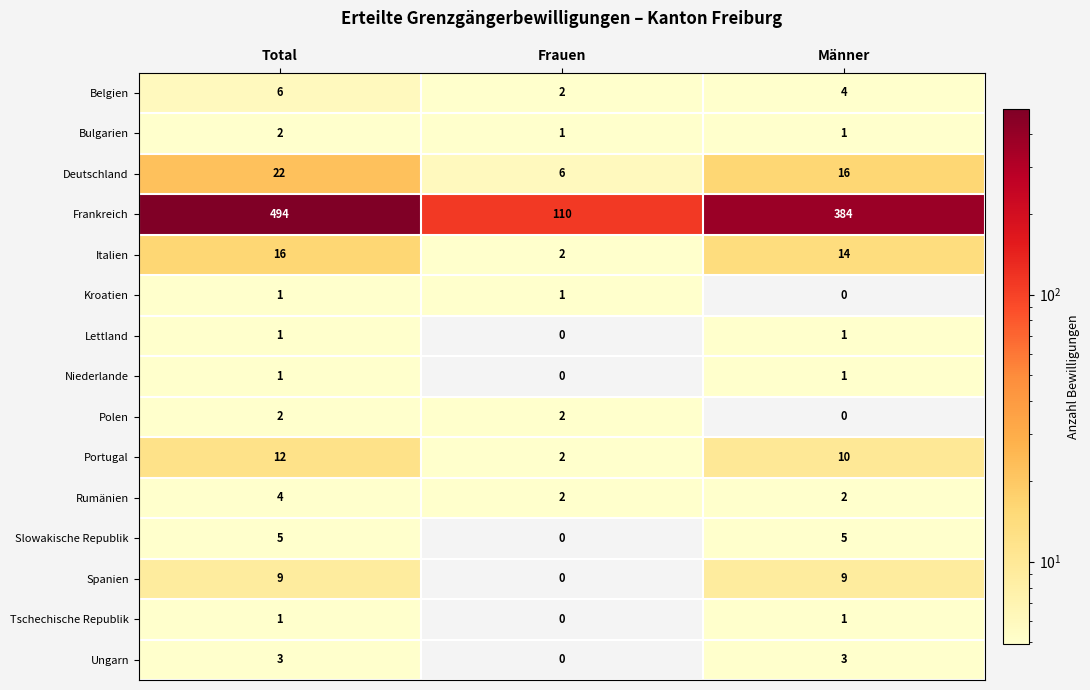

How many values in the Niederlande series are below 1?

1